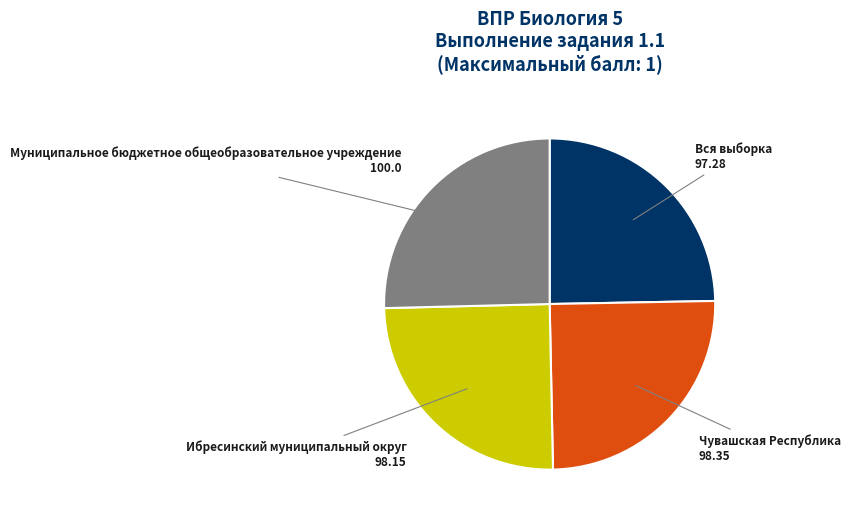

What is the ratio of the value at Вся выборка to the value at Ибресинский муниципальный округ?

1.0